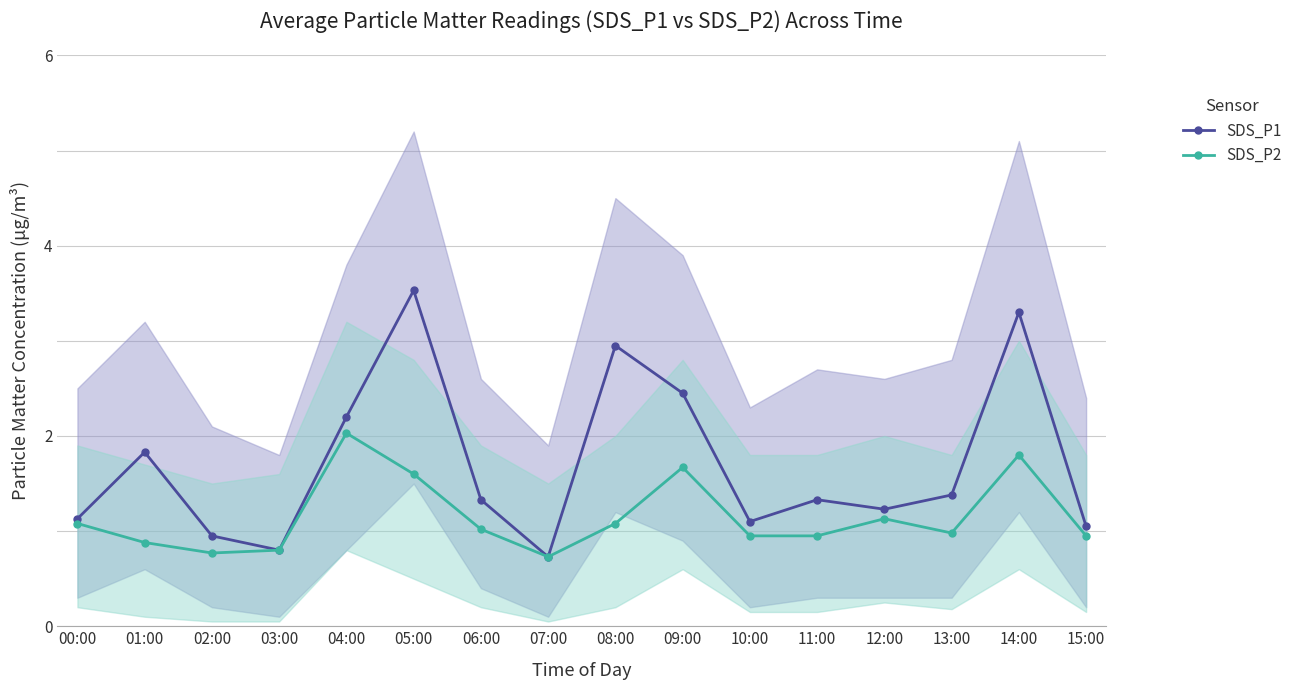

Which series has the largest total across all categories?

SDS_P1